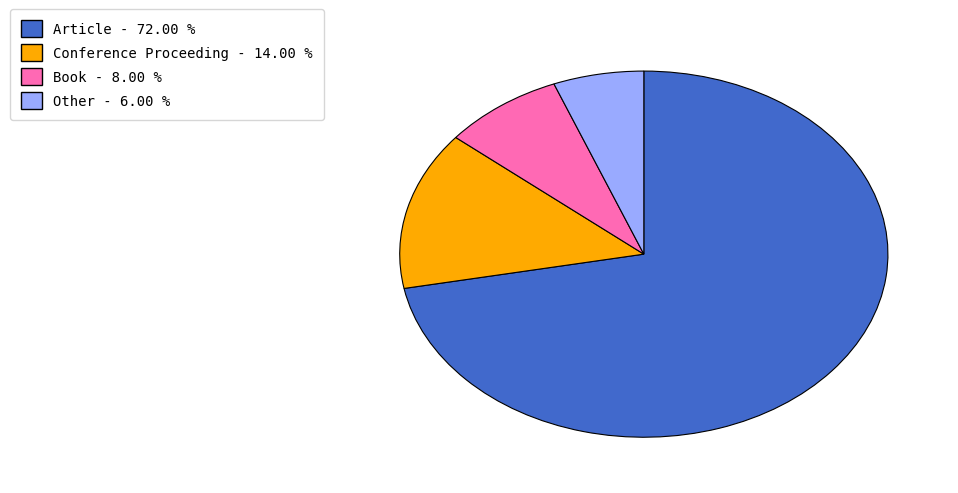

Rank the categories by value from highest to lowest.

Article, Conference Proceeding, Book, Other